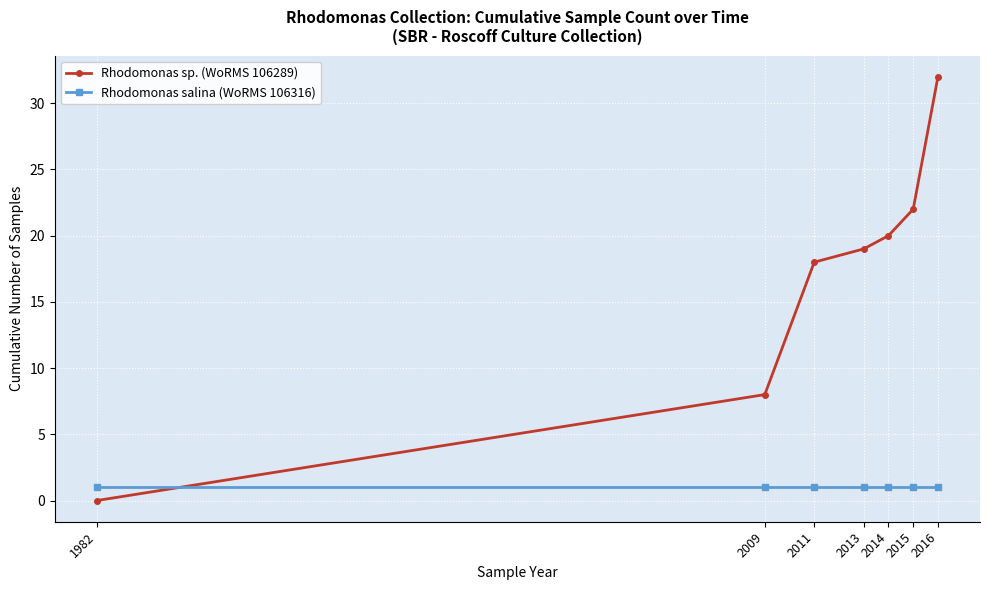

What is the value of the Rhodomonas sp. (WoRMS 106289) point at the 4th from the left?

19